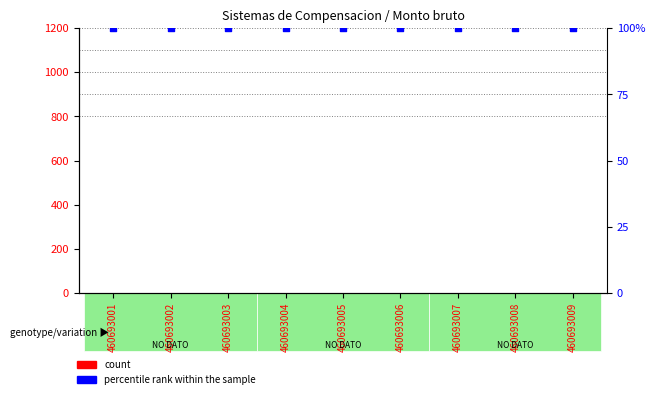

At how many categories does at least one series exceed 22?

9